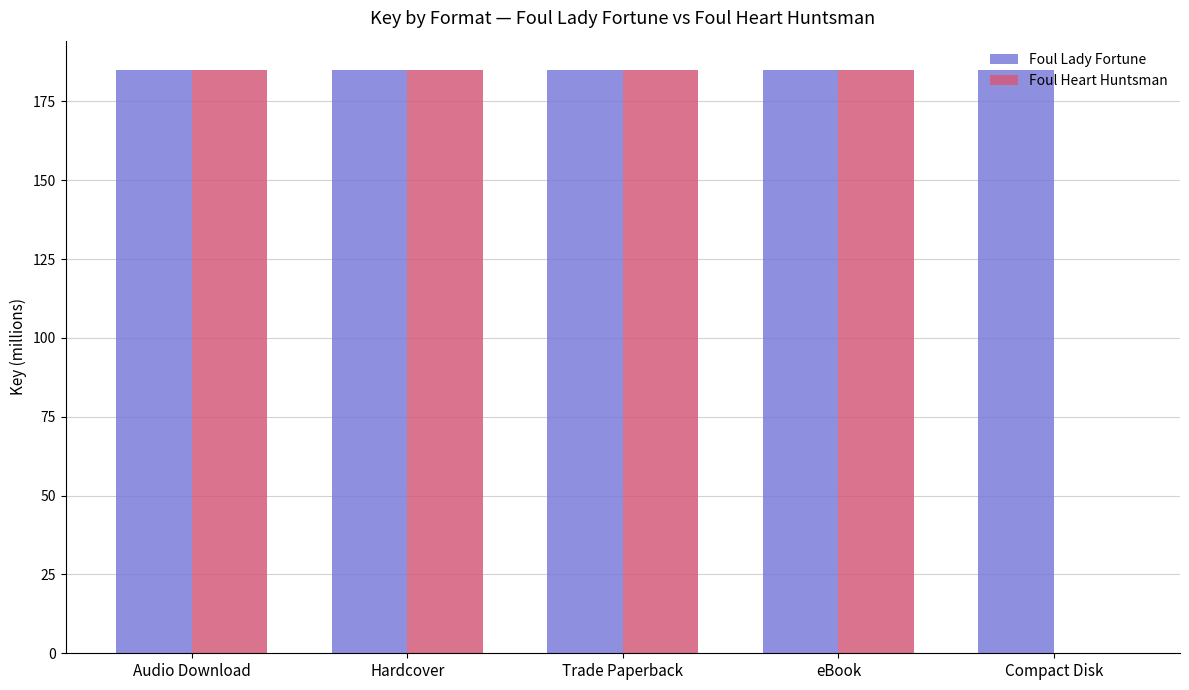

Reading left to right, transcribe all the data shown in this chart.

Foul Lady Fortune: 185.0	185.0	185.0	185.0	185.0
Foul Heart Huntsman: 185.0	185.0	185.0	185.0	0.0